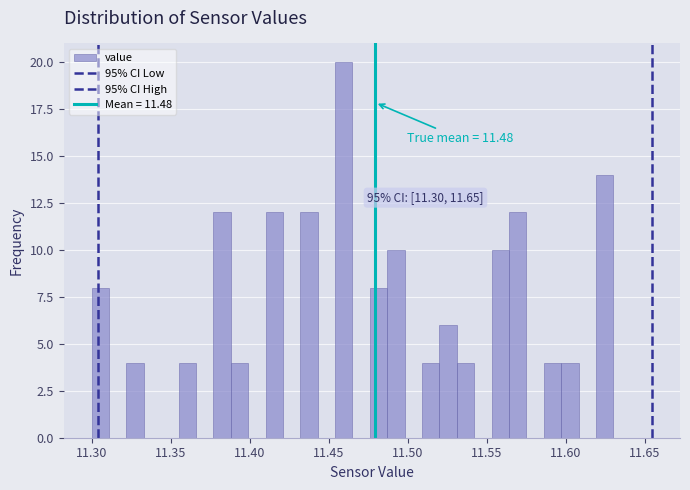

Around what value on the x-axis is the tallest bar? Give the approximate position of its centre, as read against the axis.

11.460